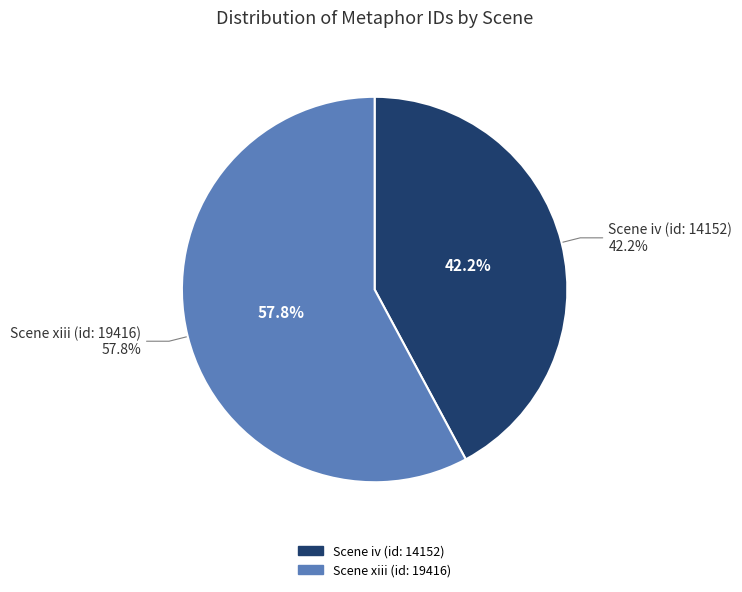

How many slices are in this pie chart?

2